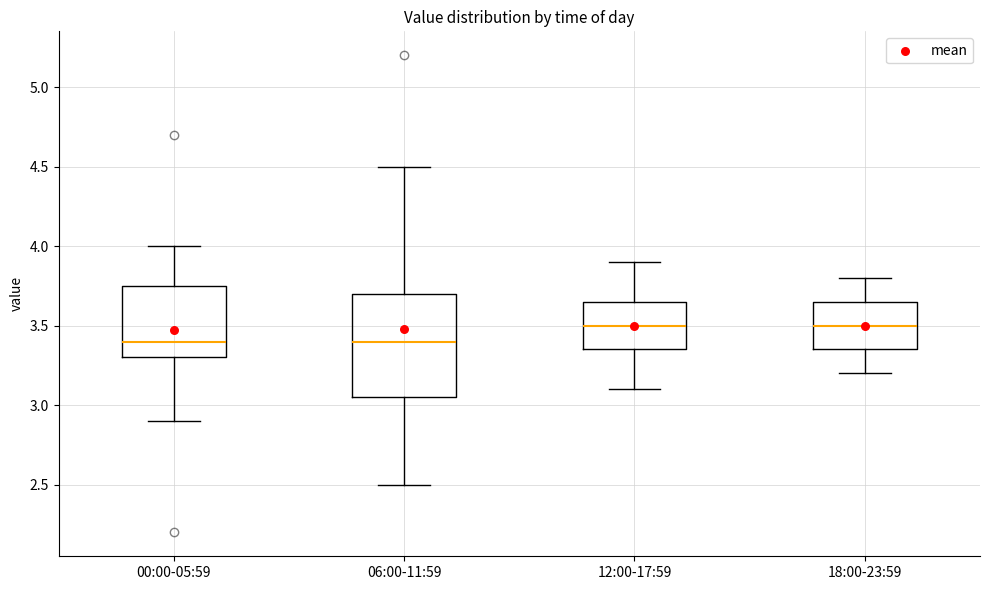

Reading left to right, read every box against the y-axis: the position of its median line, the range the box covers, and the ends of its whiskers. The values are not printed on the chart, so give them approximately, as read against the axis.

00:00-05:59: median 3.40, box 3.30 to 3.75, whiskers 2.90 to 4.00
06:00-11:59: median 3.40, box 3.05 to 3.70, whiskers 2.50 to 4.50
12:00-17:59: median 3.50, box 3.35 to 3.65, whiskers 3.10 to 3.90
18:00-23:59: median 3.50, box 3.35 to 3.65, whiskers 3.20 to 3.80